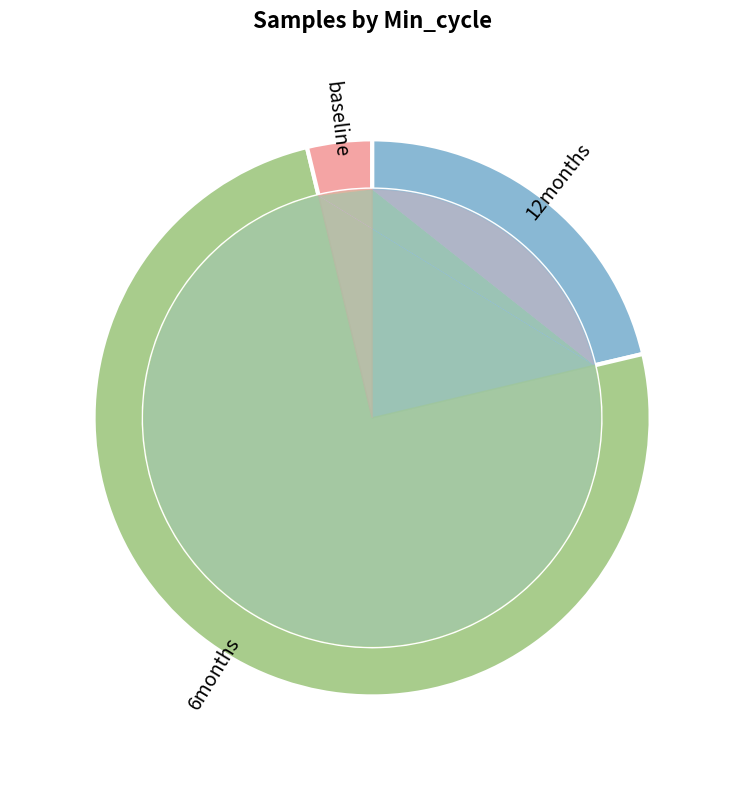

Do 28 and 28 together represent more than half of the pie?

No